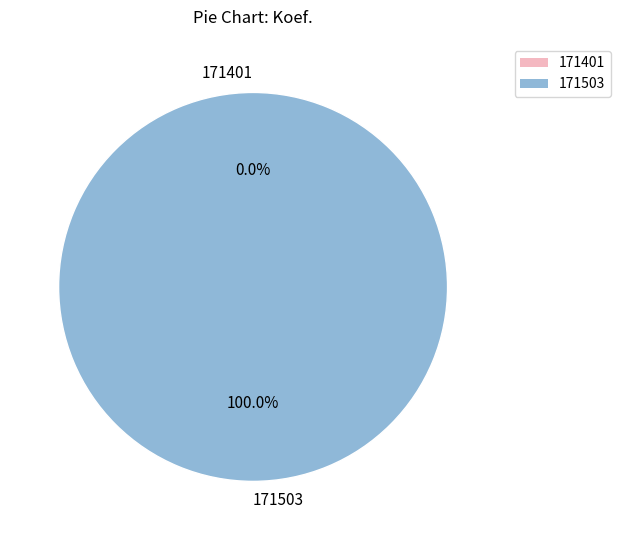

Which category has the smallest portion of the pie?

171401